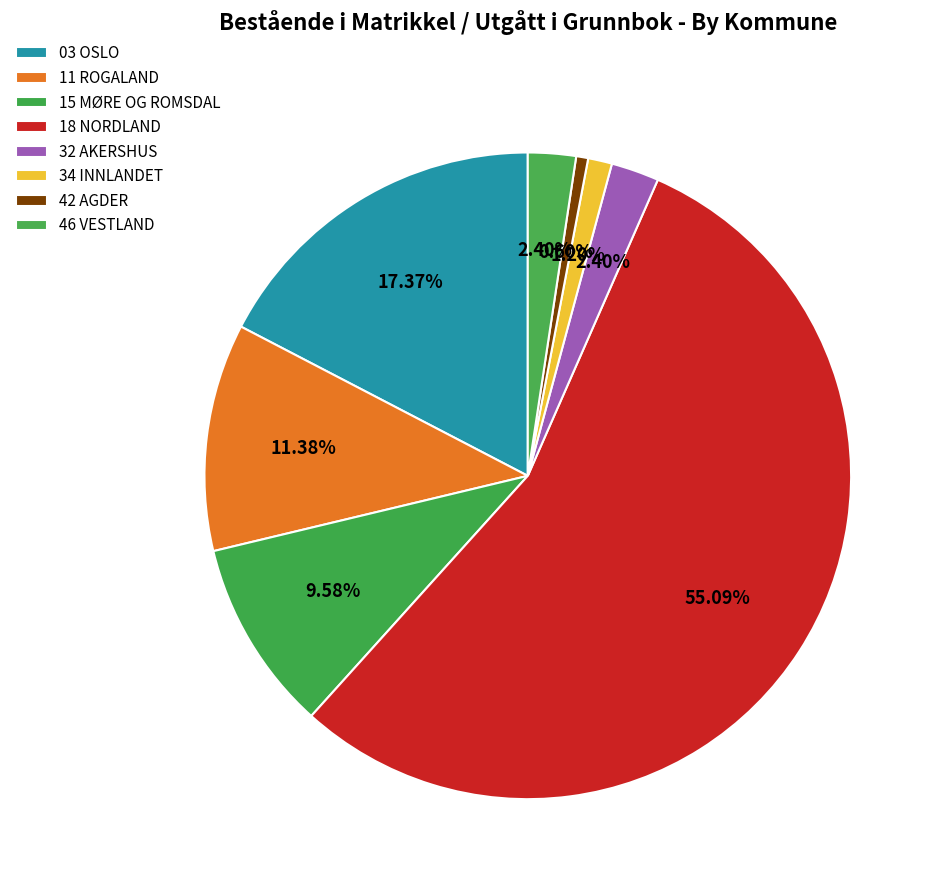

Does 46 VESTLAND account for over 50% of the chart?

No